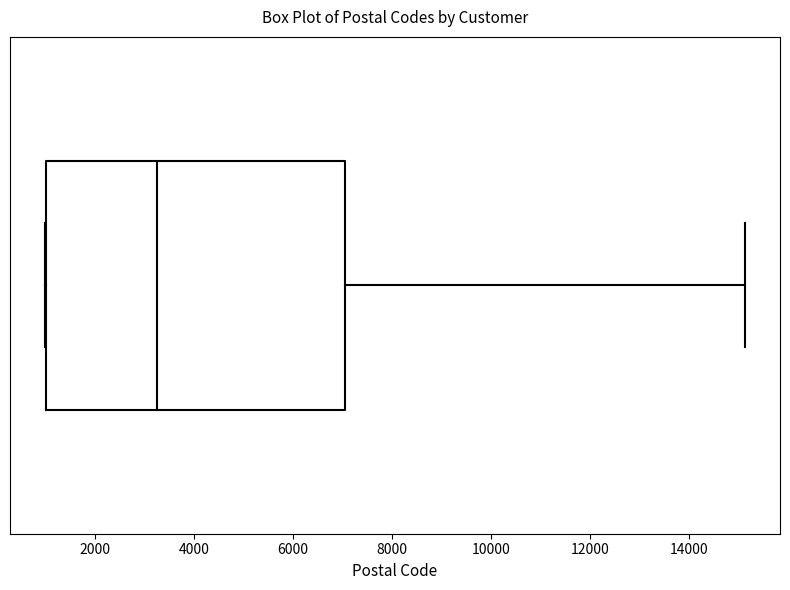

Transcribe this box plot: give where the median line is, the range the box spans, and where the two whiskers end, as read against the x-axis. The values are not printed on the chart, so give them approximately, as read against the axis.

median 3200, box 1000 to 7000, whiskers 1000 to 15200